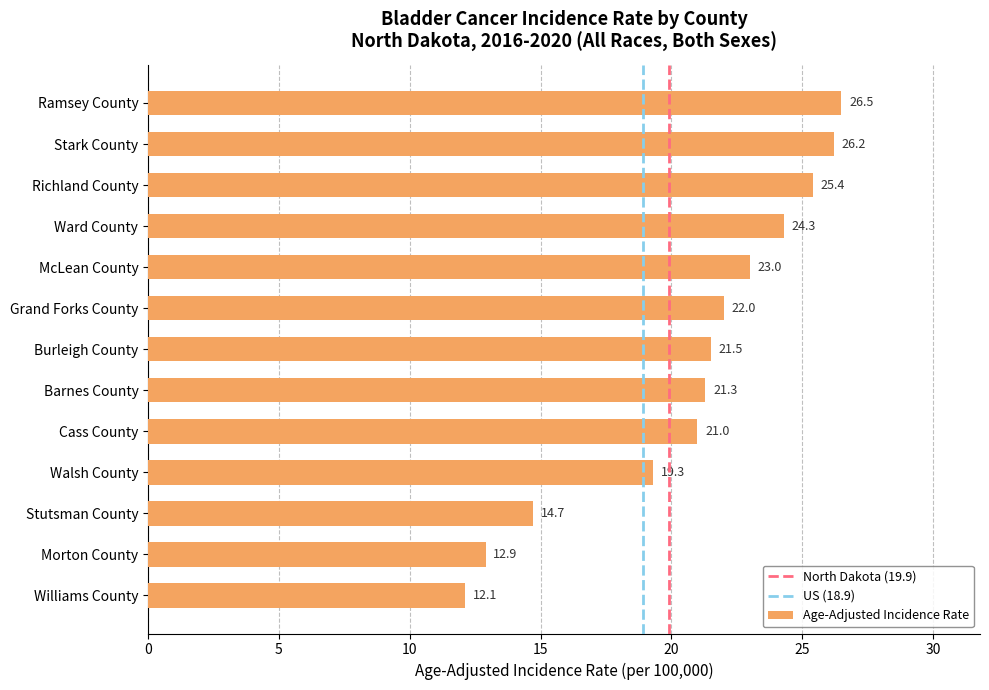

What is the change in value from Ramsey County to Morton County?

-13.6